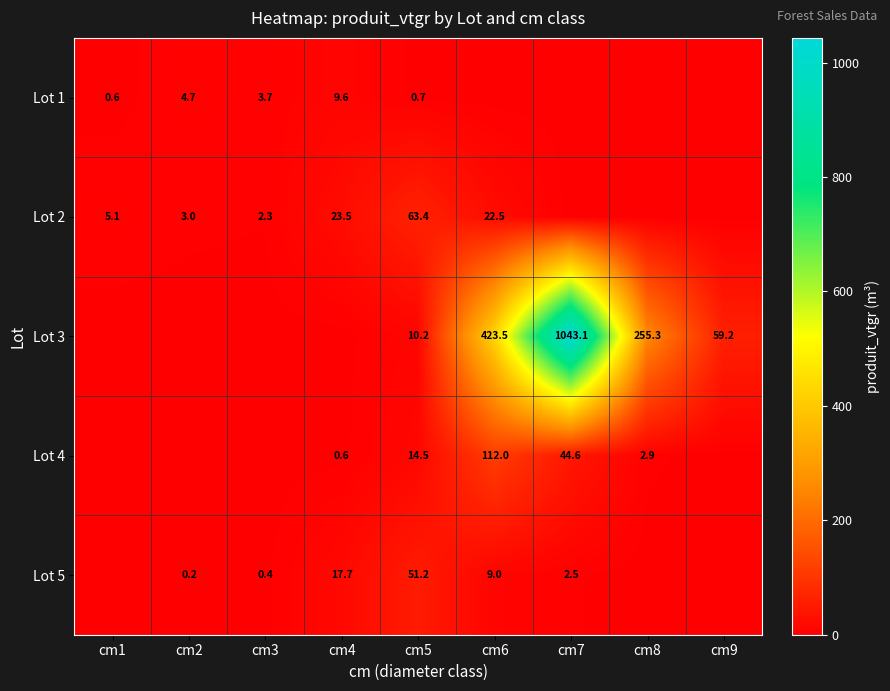

What is the difference between the Lot 4 values at cm8 and cm5?

11.6